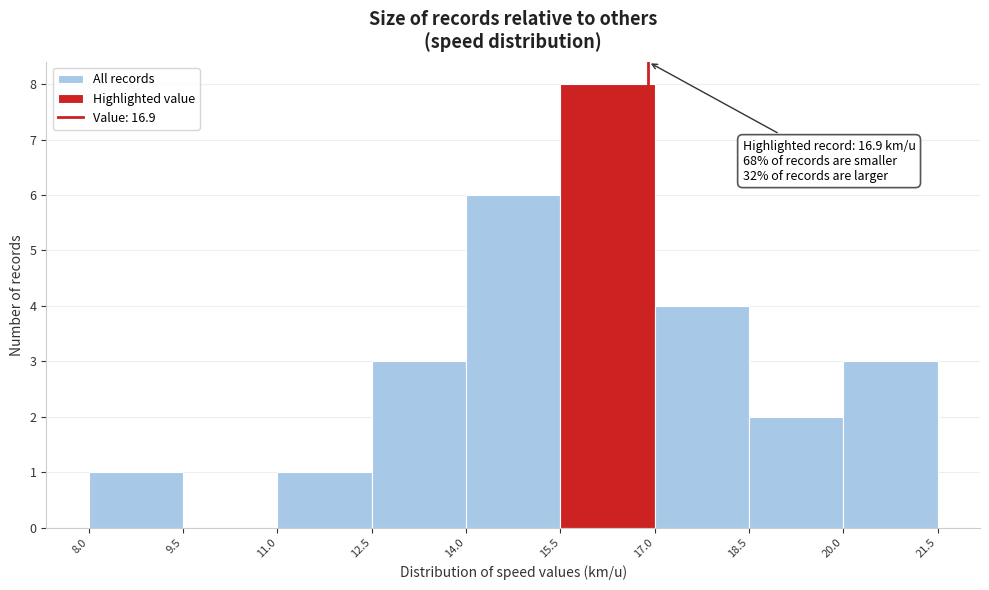

Which range on the x-axis has the tallest bar?

15.5 to 17.0